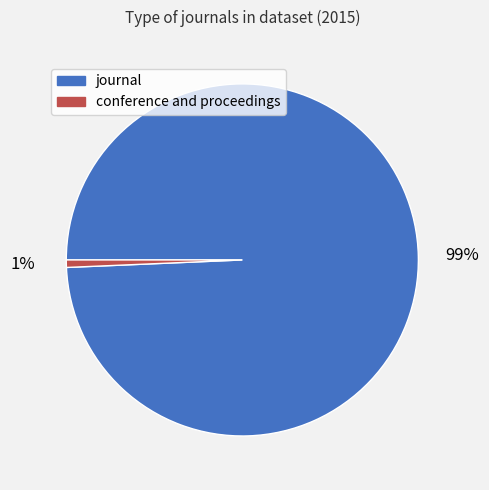

What percentage is the conference and proceedings slice, to the nearest percent?

1%